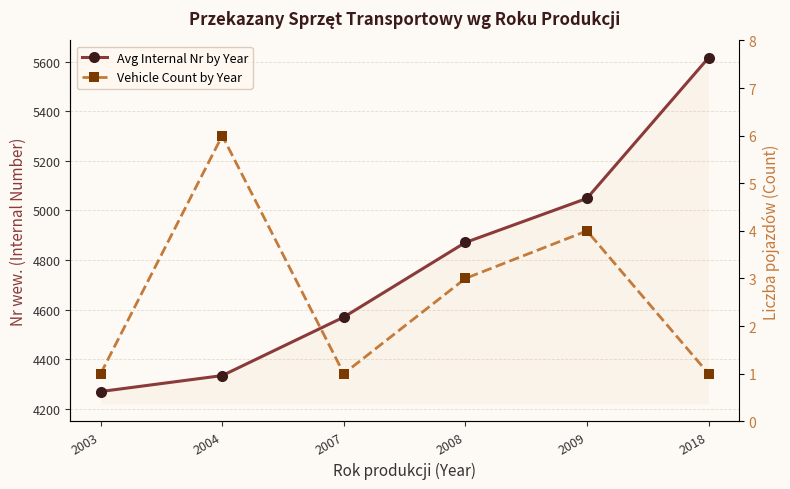

How many values in the Vehicle Count by Year series are below 3?

3